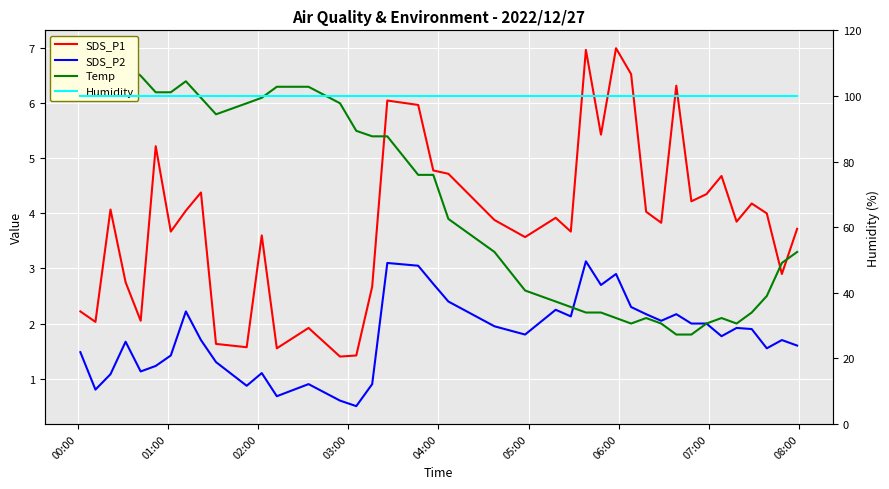

Where does the Temp series first go above 4?

00:00